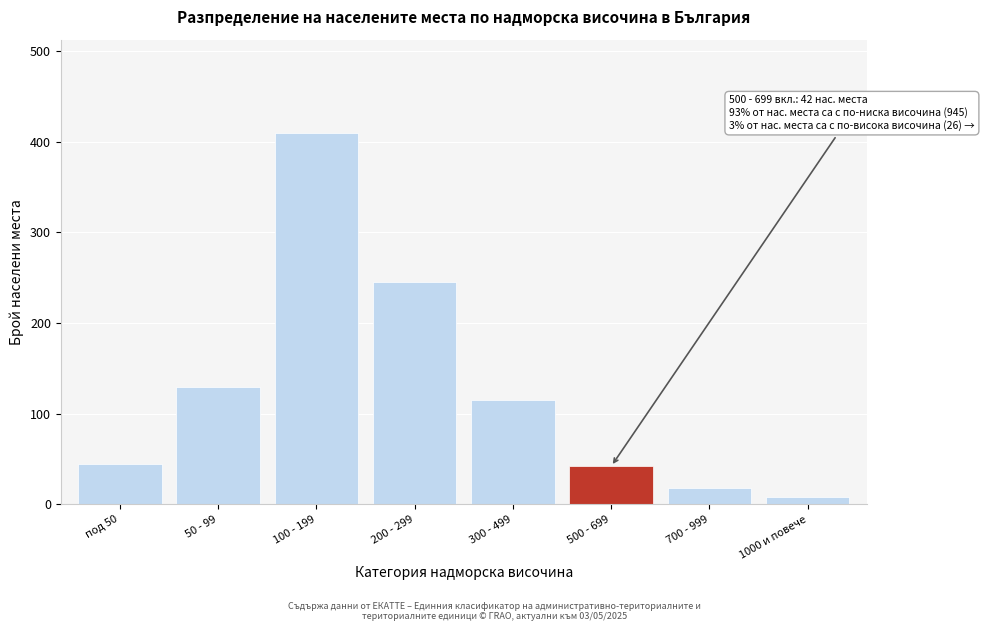

Reading left to right, what are all the values shown in this chart?

под 50=45	50 - 99=130	100 - 199=410	200 - 299=245	300 - 499=115	500 - 699=42	700 - 999=18	1000 и повече=8